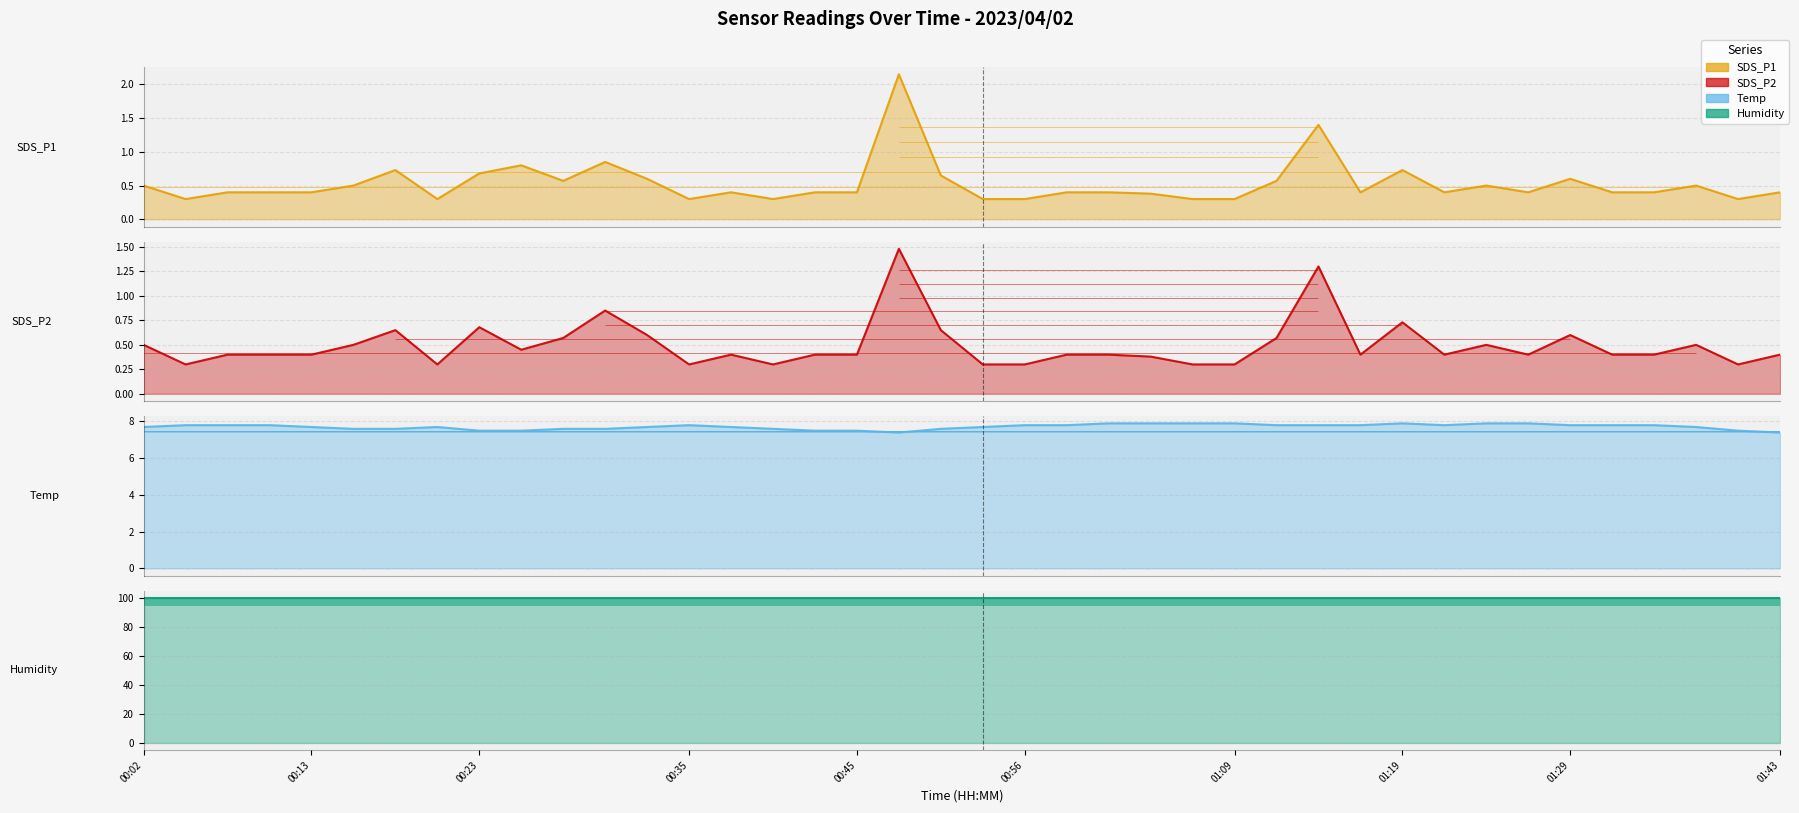

At which category is the sum across all series the highest?

18